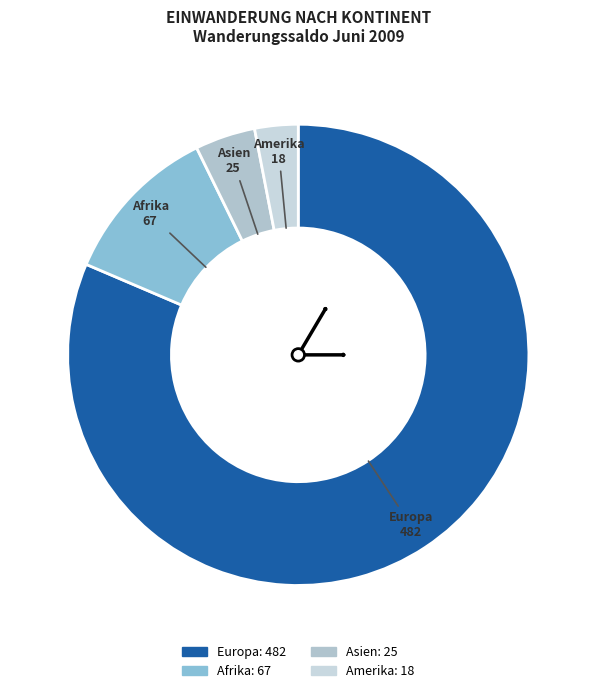

Count the number of slices in the pie.

4